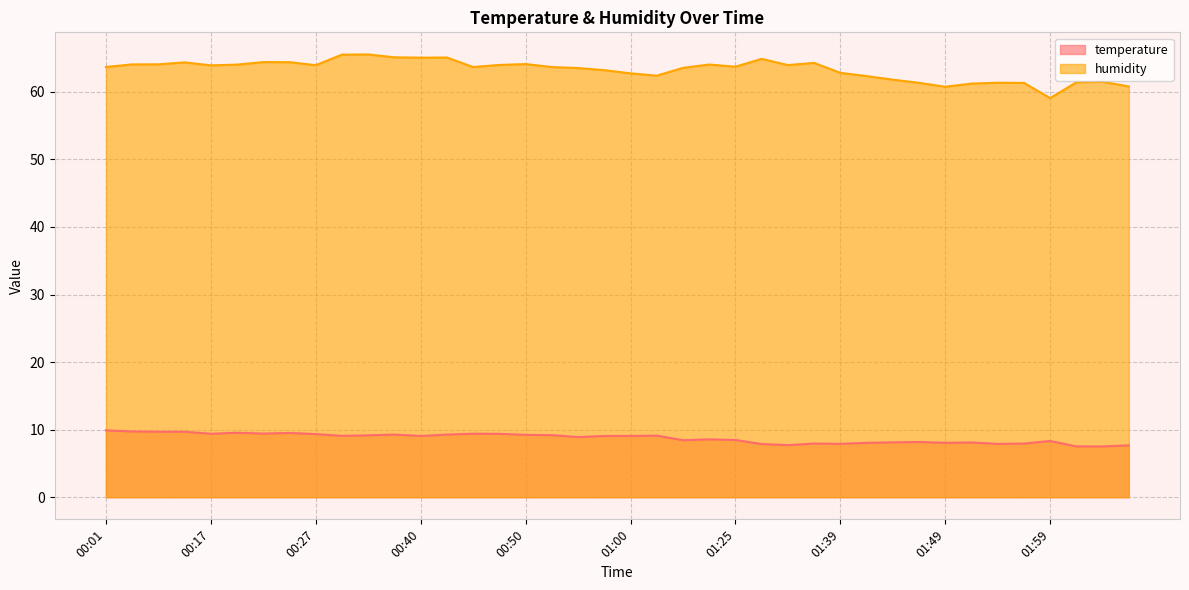

What is the difference between the highest and lowest values at 00:34?

55.8